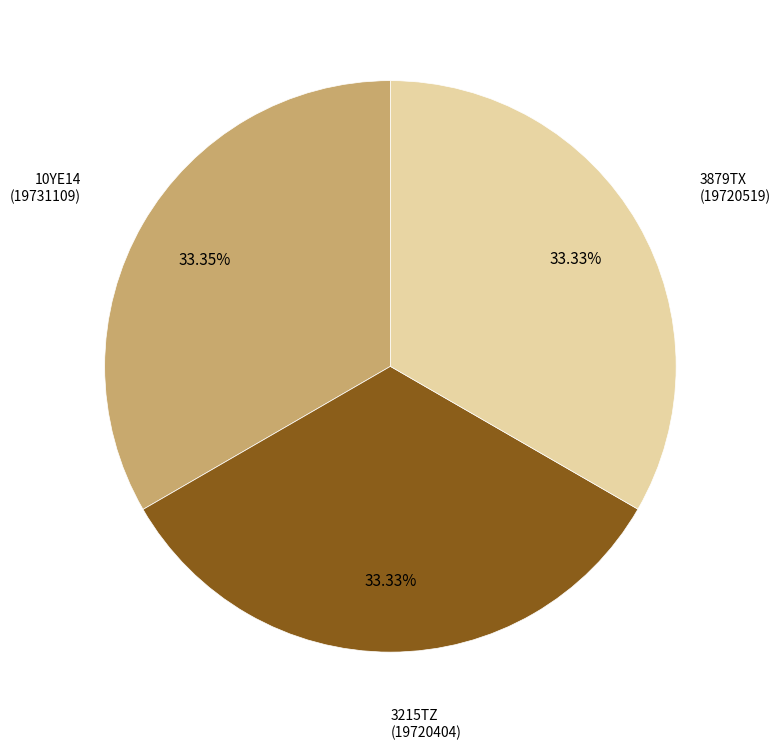

How many slices are in this pie chart?

3